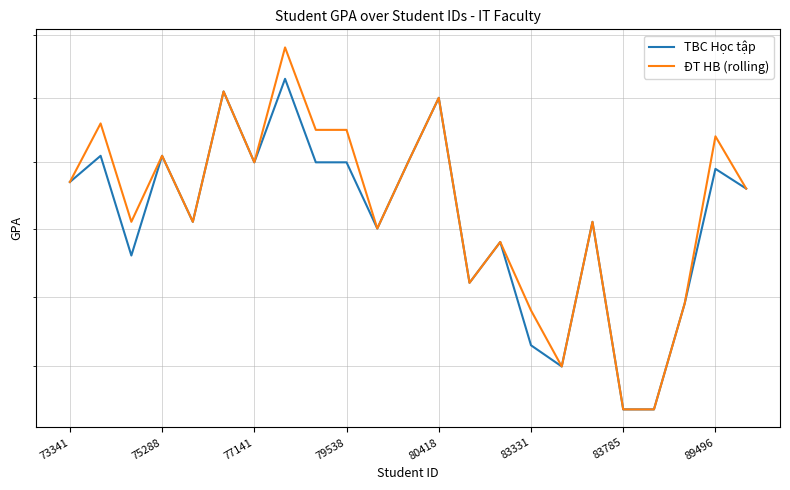

True or false: ĐT HB (rolling) and TBC Học tập cross at least once.

False